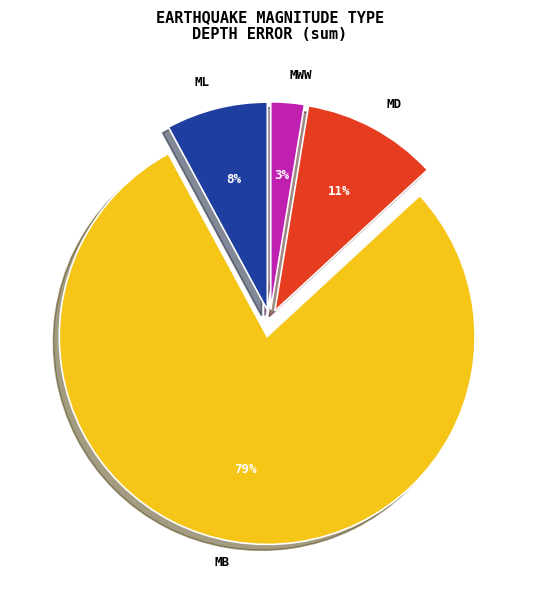

Is there a majority slice in this chart?

Yes